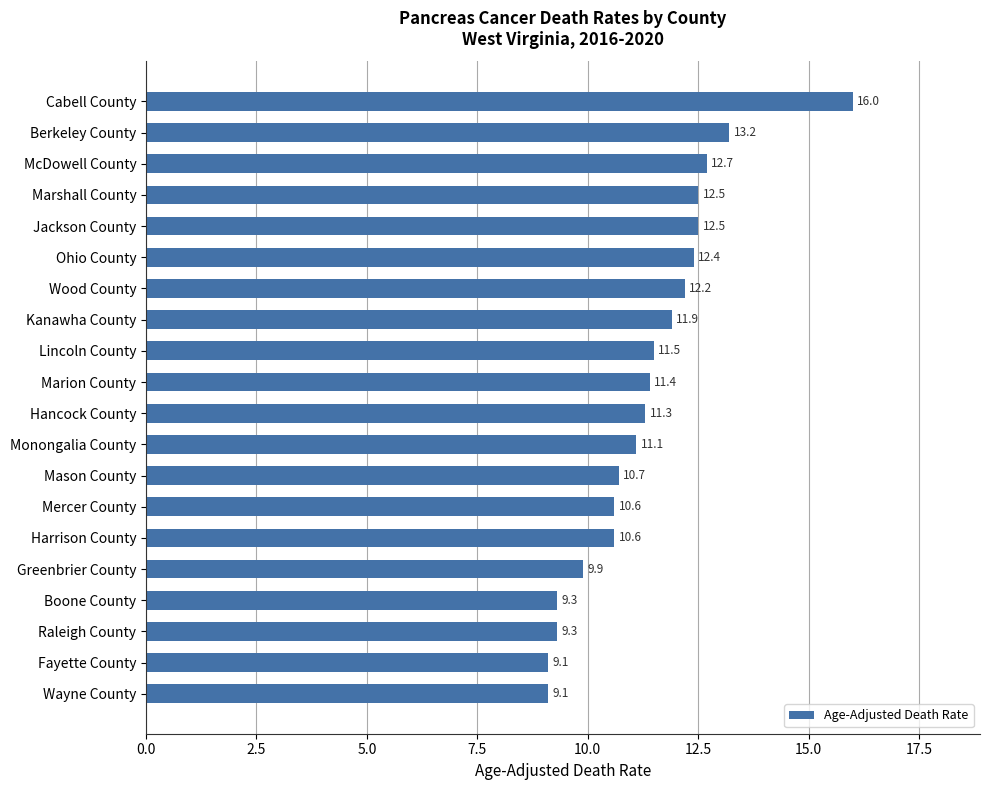

How many values are below 11?

8